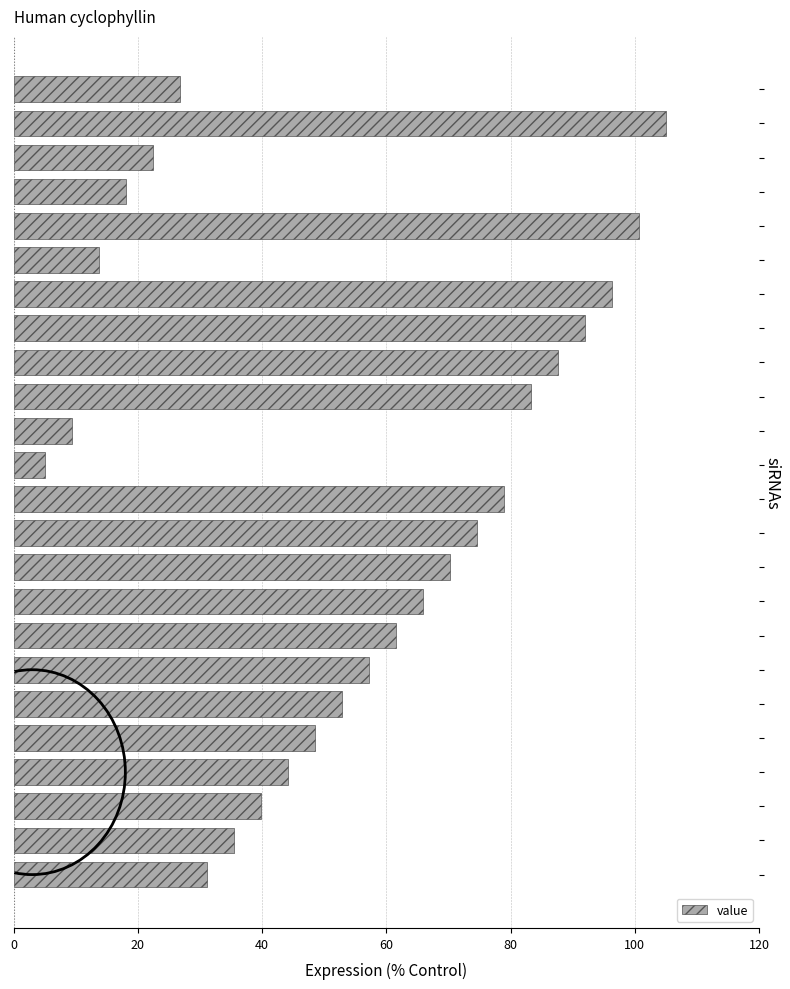

What is the value of the 11th bar from the top?

9.3